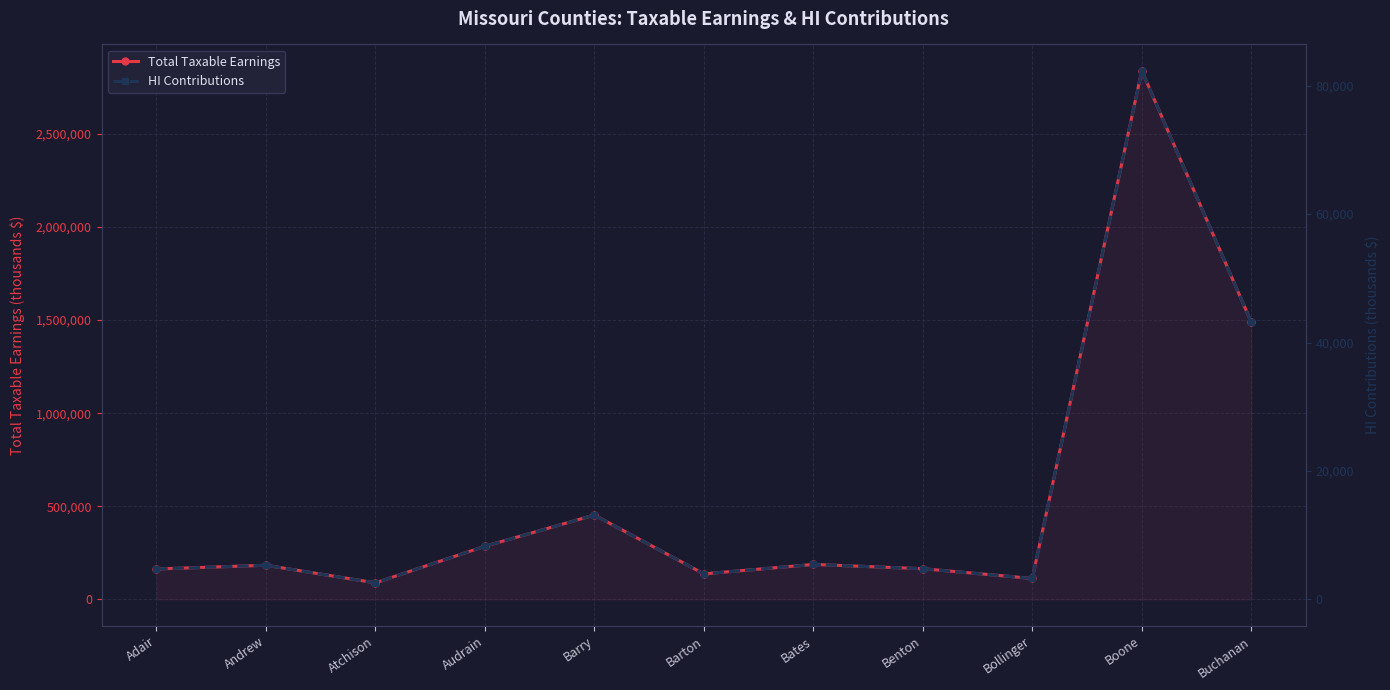

How many interior local peaks does the HI Contributions series have?

4